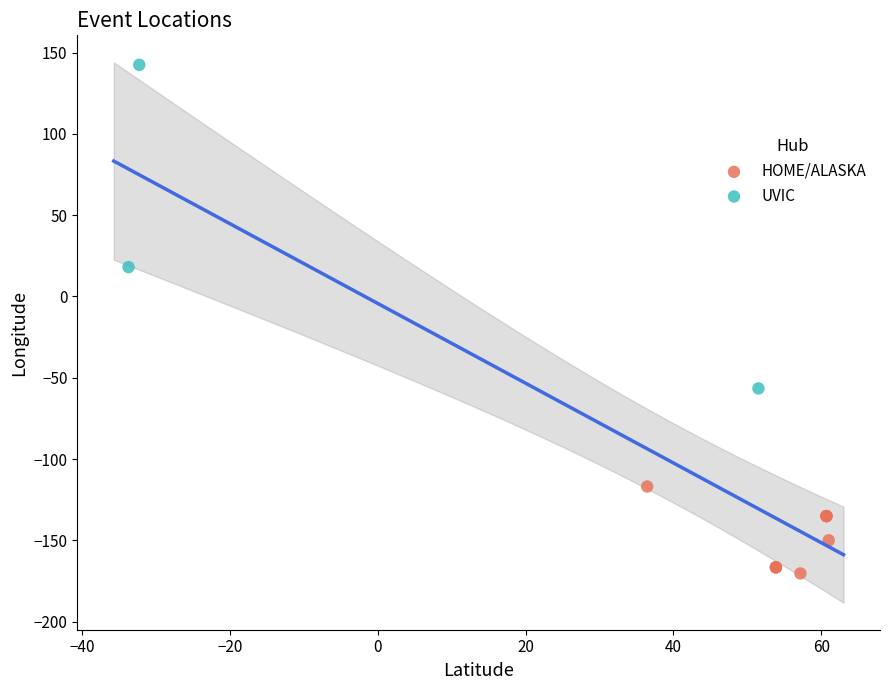

Which series reaches the minimum Y coordinate?

HOME/ALASKA